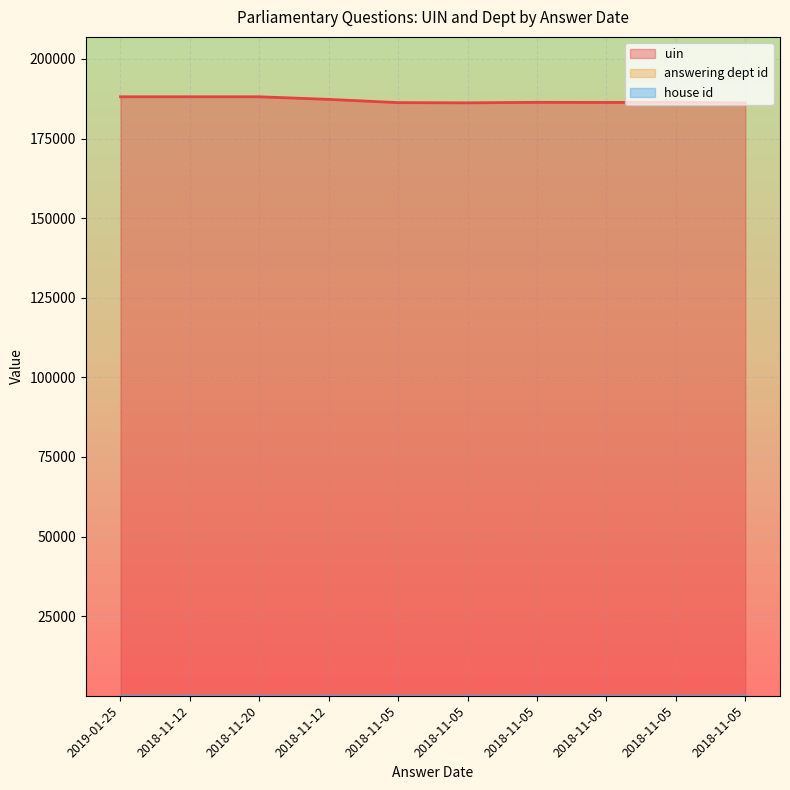

Rank the series at 2018-11-05 from lowest to highest value.

answering dept id, house id, uin